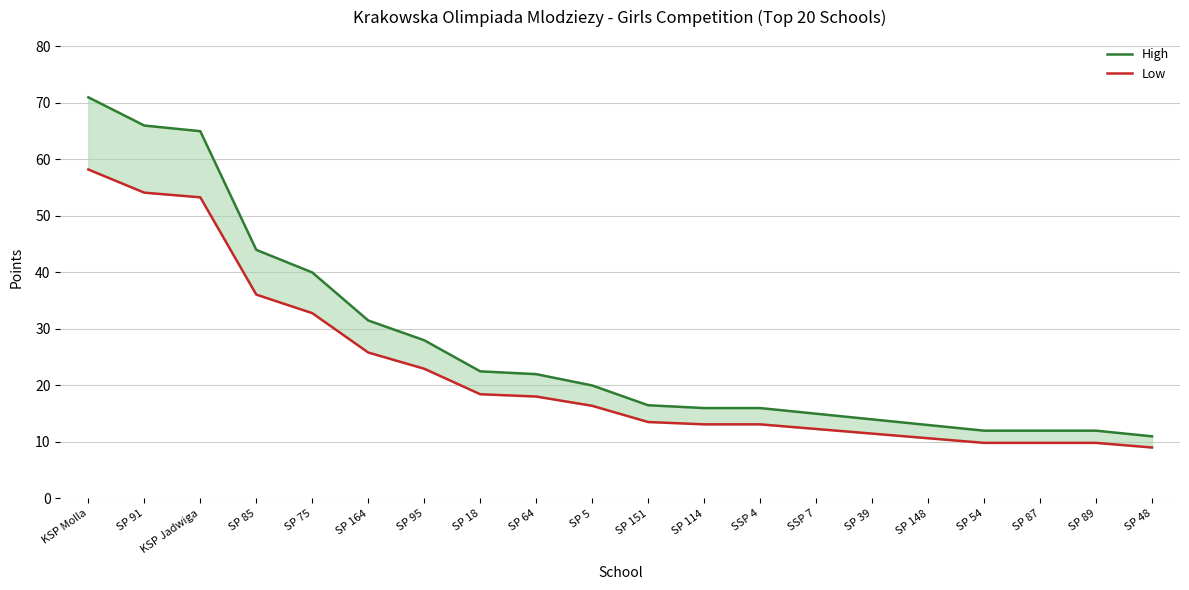

List the series in order of their overall mean, highest first.

High, Low